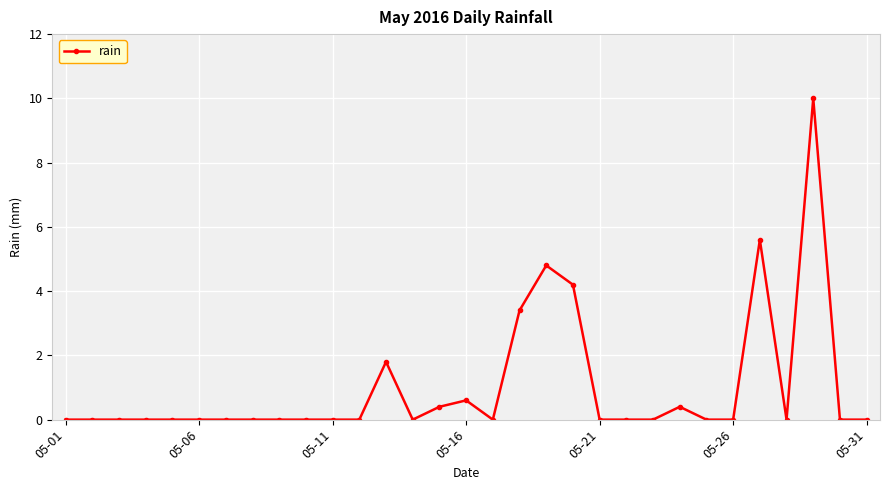

What is the difference between the second highest and second lowest values?

5.6